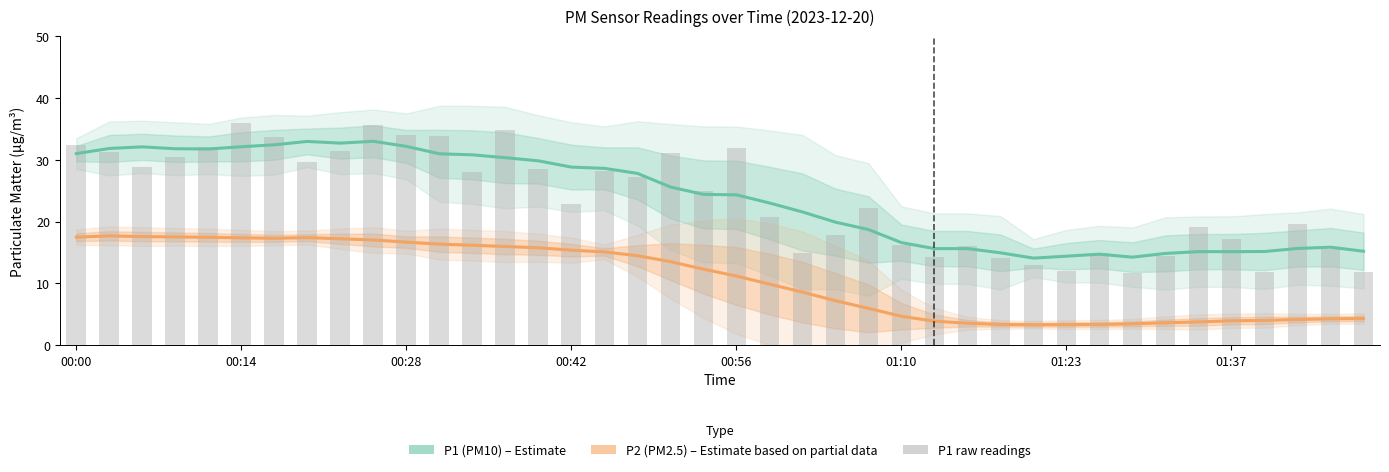

Which category has the lowest value across all series?

29